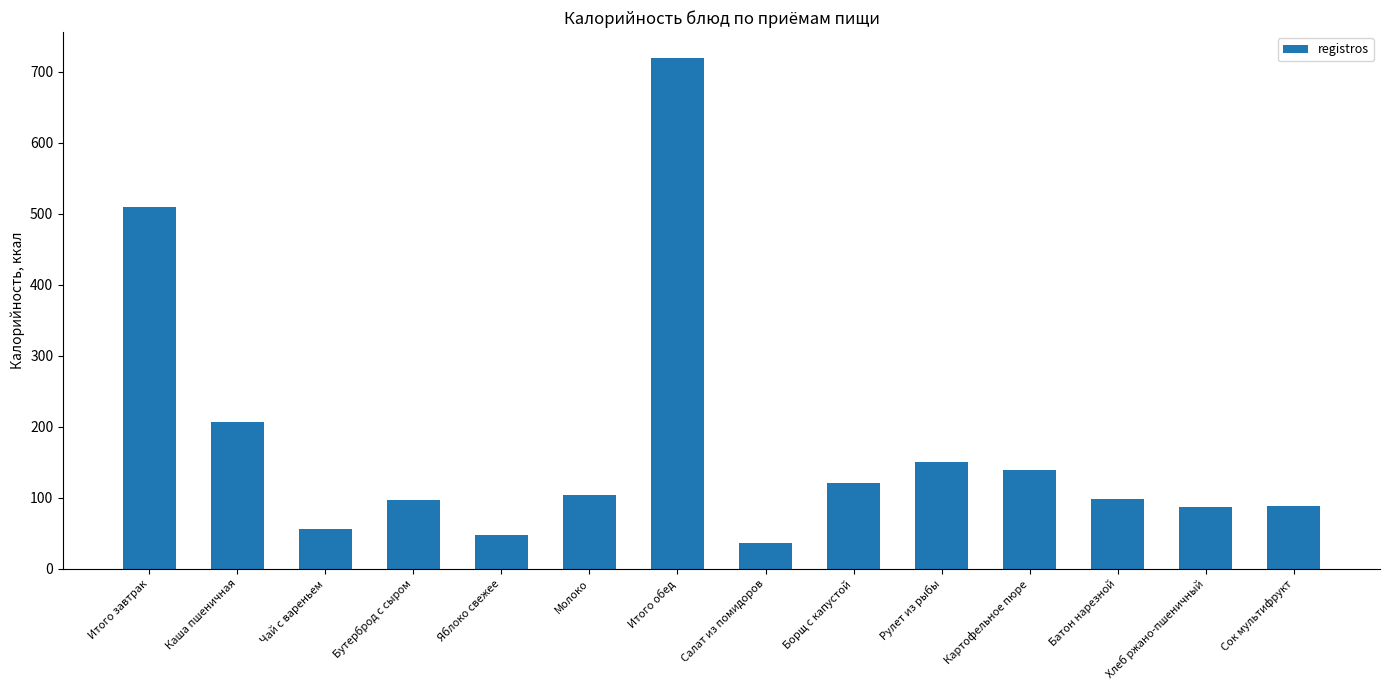

What is the approximate value at Каша пшеничная?

207.0